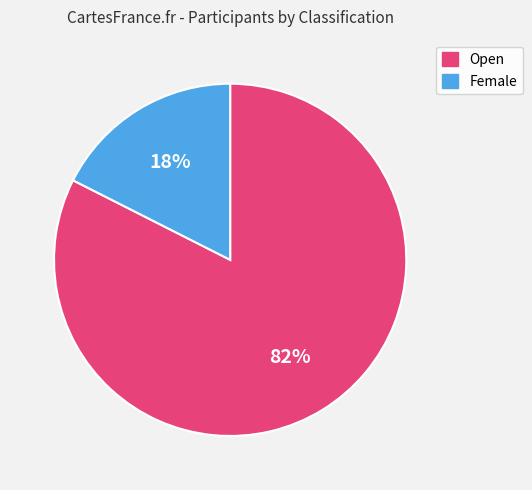

Is Open the majority of the pie?

Yes